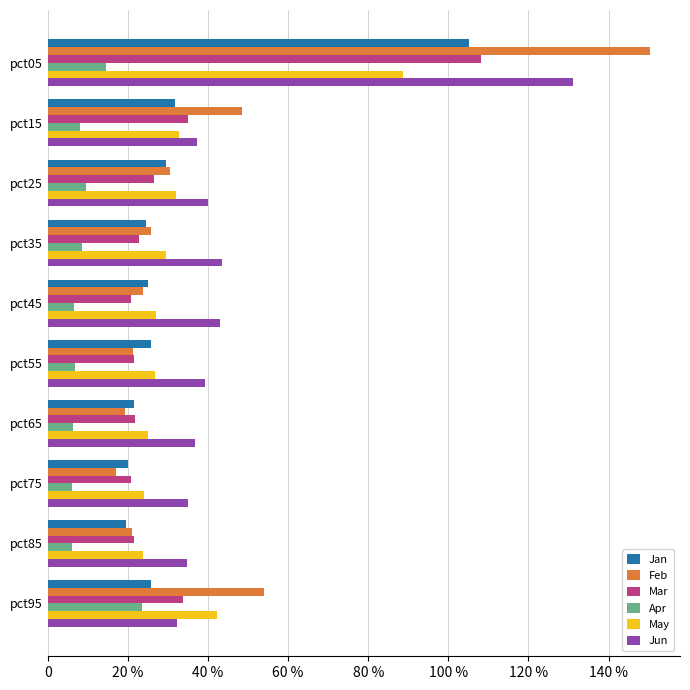

List the series in order of their peak value, highest first.

Feb, Jun, Mar, Jan, May, Apr